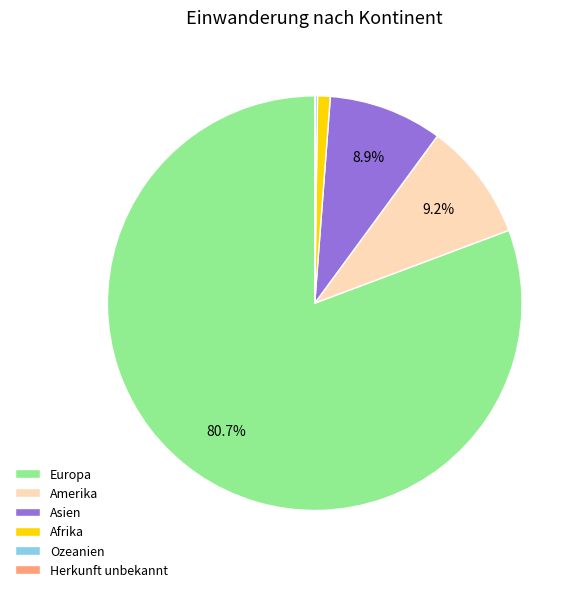

Does Asien account for over 50% of the chart?

No